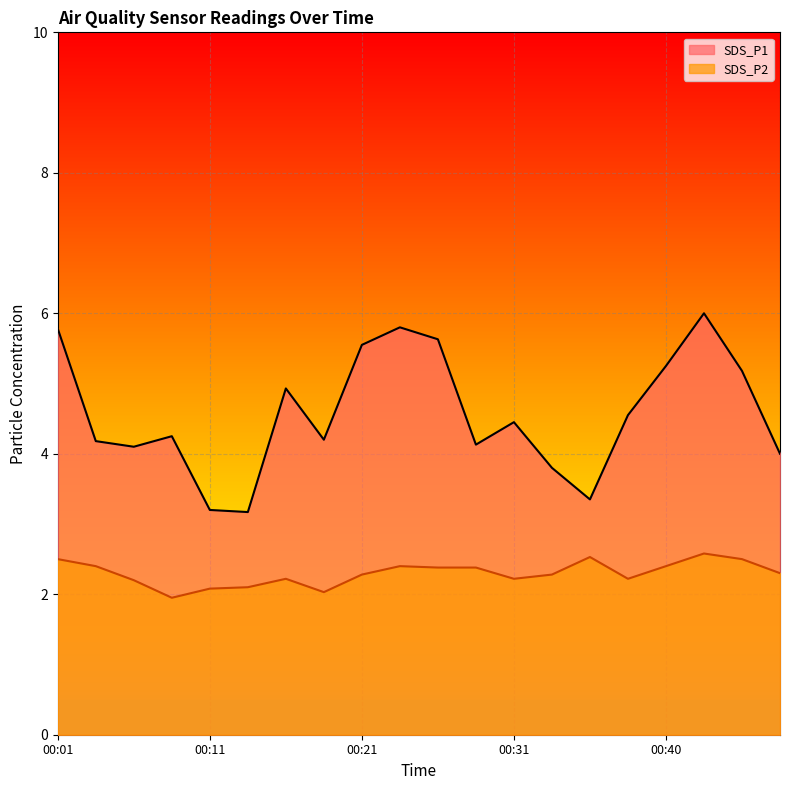

Which series has the largest total across all categories?

SDS_P1